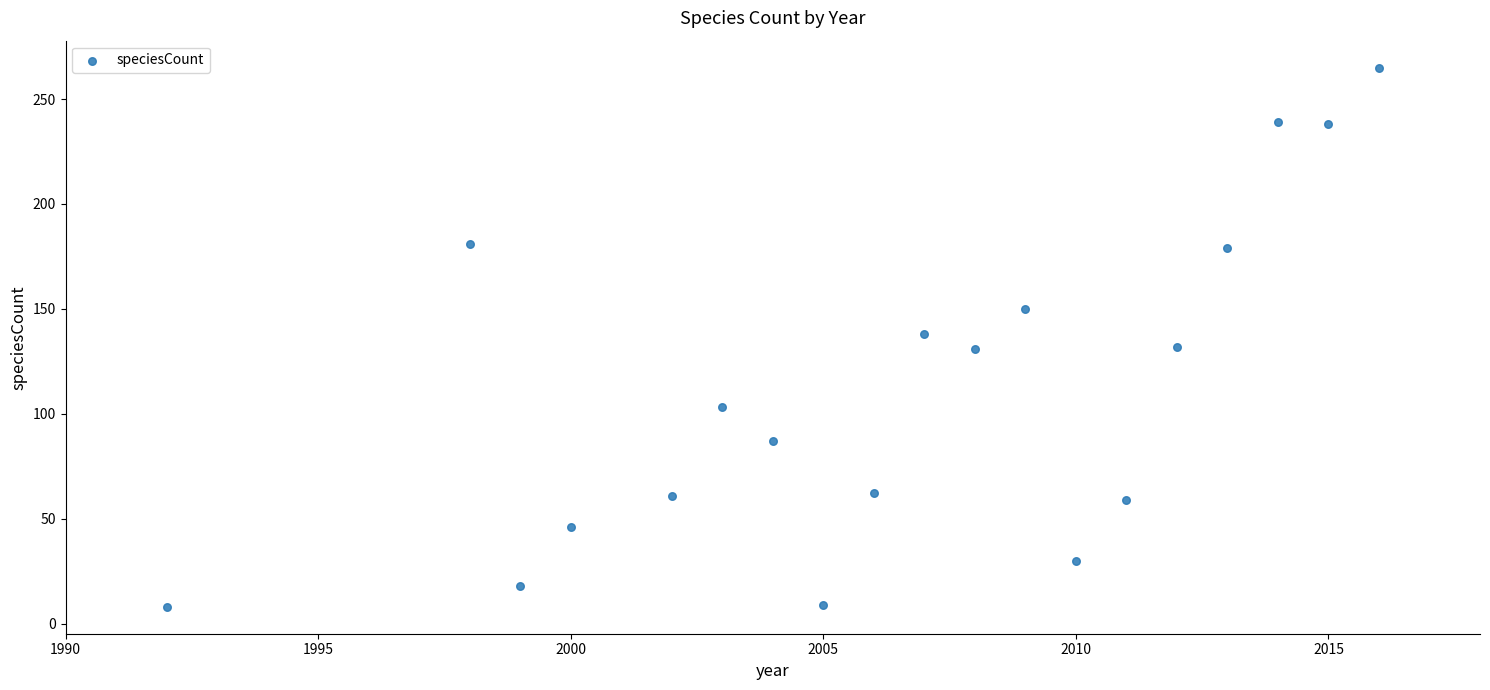

What is the range of Y values (max minus min)?

257